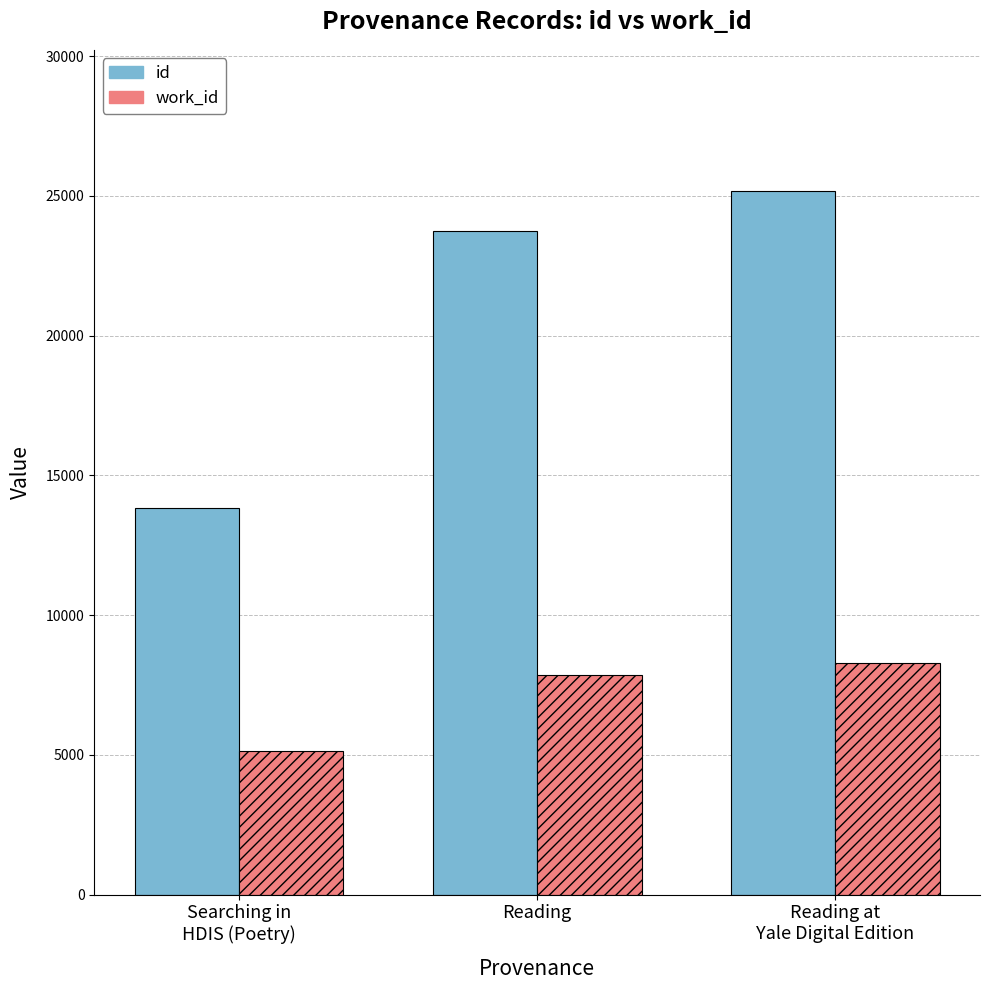

Reading left to right, what are all the values shown in this chart?

id: 13840	23728	25184
work_id: 5127	7856	8274